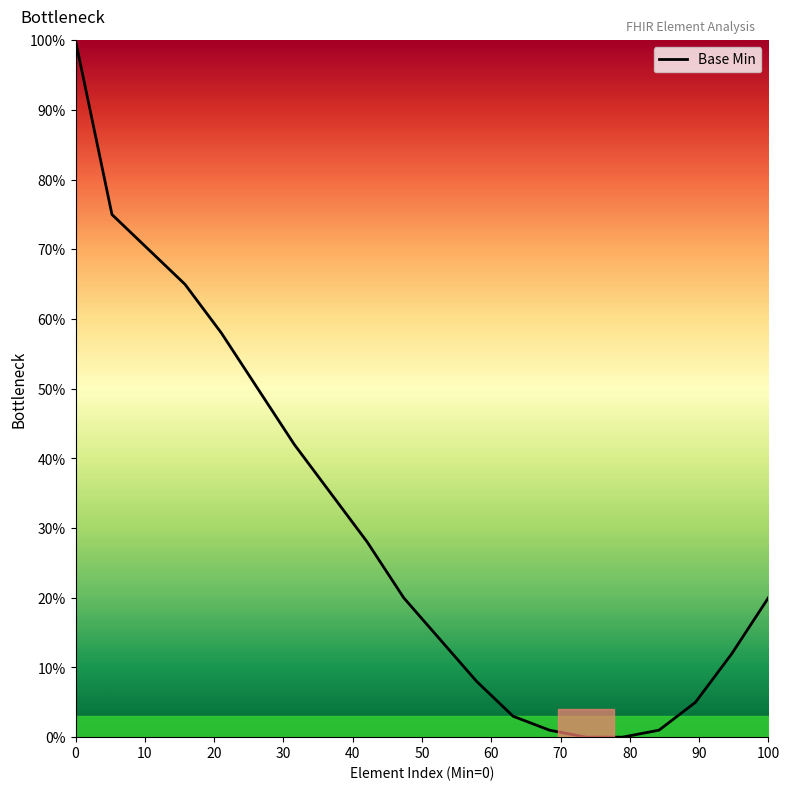

What is the greatest value displayed?

100